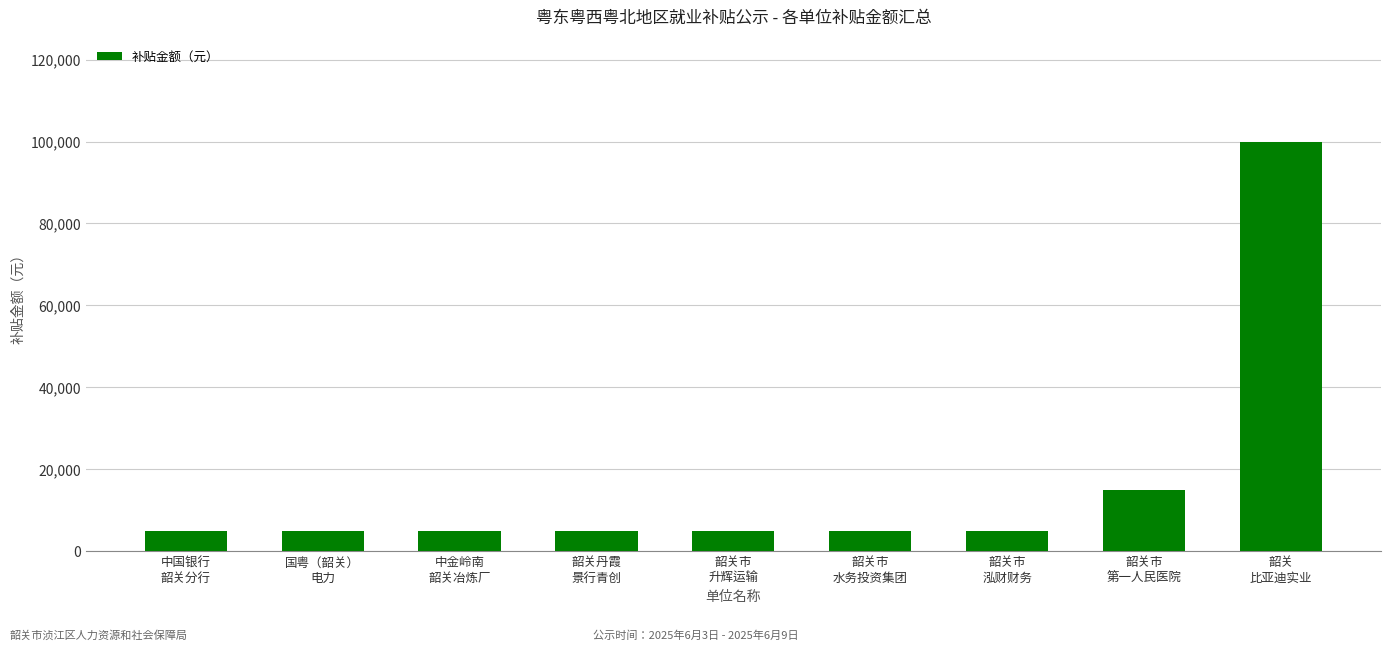

How many series are shown in this chart?

1